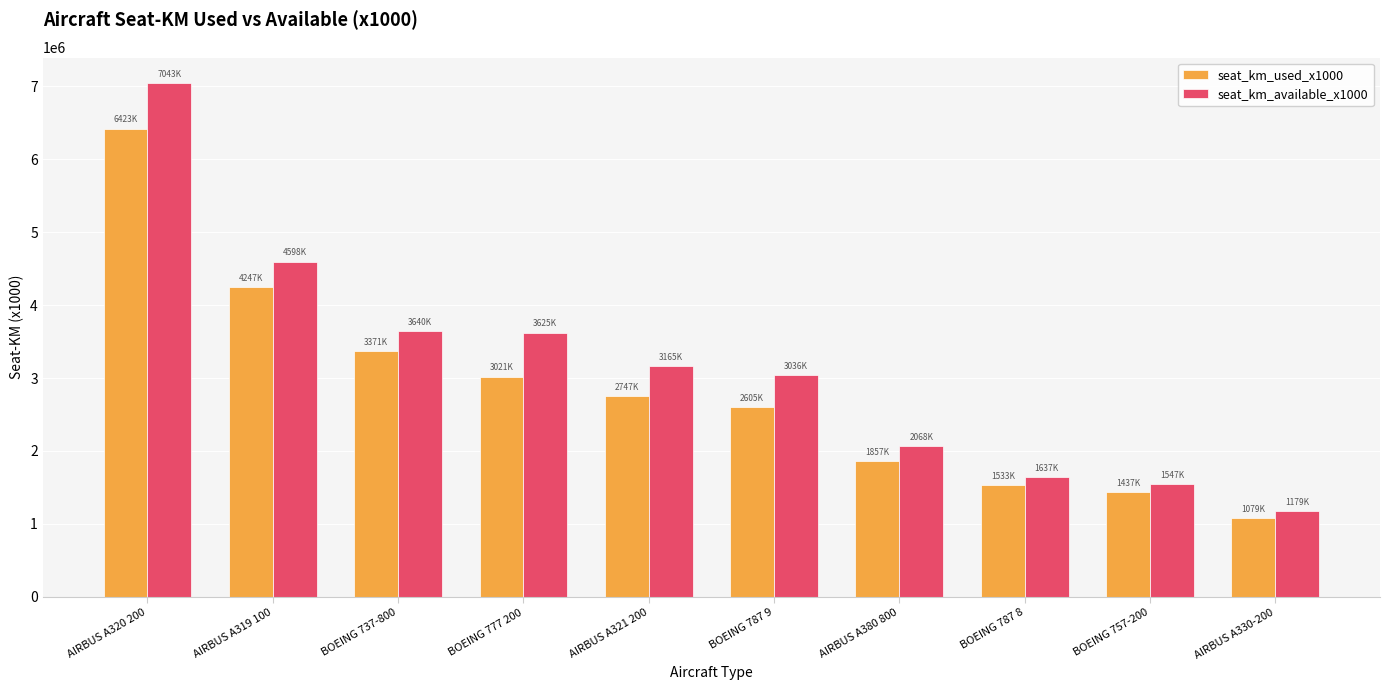

Rank the series at BOEING 787 9 from lowest to highest value.

seat_km_used_x1000, seat_km_available_x1000